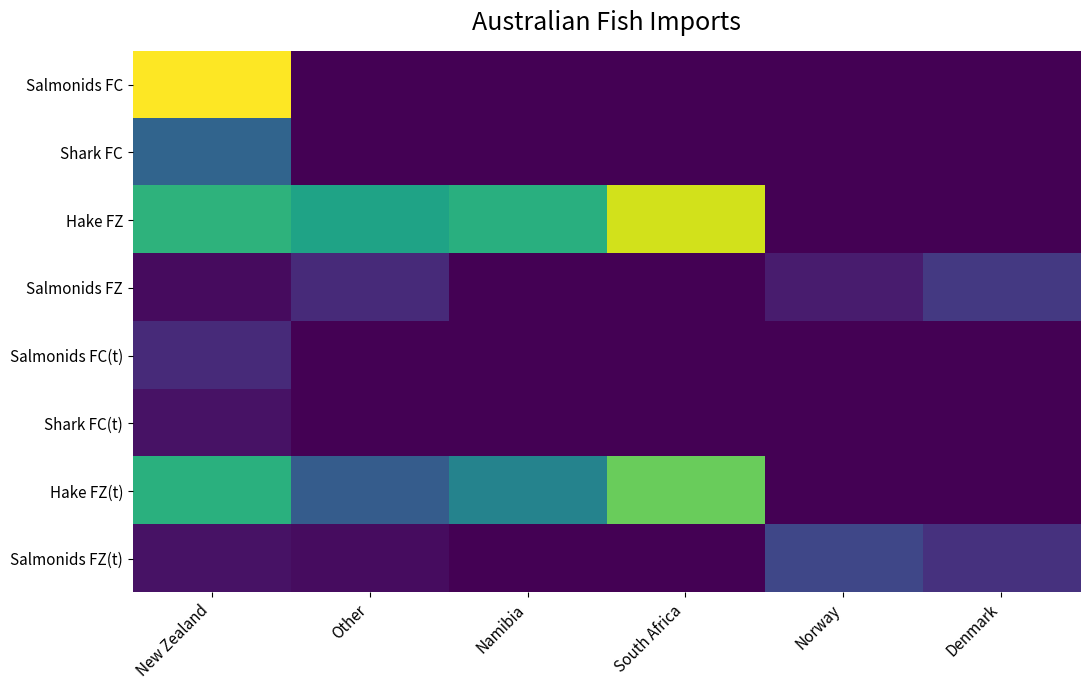

Reading right to left, list all the values displayed in this chart.

Salmonids FC: Denmark=0.0	Norway=0.0	South Africa=0.0	Namibia=0.0	Other=0.0	New Zealand=9774.6
Shark FC: Denmark=0.0	Norway=0.0	South Africa=0.0	Namibia=0.0	Other=26.4	New Zealand=3162.6
Hake FZ: Denmark=0.0	Norway=0.0	South Africa=9087.4	Namibia=6179.0	Other=5651.7	New Zealand=6326.0
Salmonids FZ: Denmark=1637.1	Norway=727.6	South Africa=0.0	Namibia=0.0	Other=1180.8	New Zealand=272.5
Salmonids FC(t): Denmark=0.0	Norway=0.0	South Africa=0.0	Namibia=0.0	Other=0.0	New Zealand=1171.1
Shark FC(t): Denmark=0.0	Norway=0.0	South Africa=0.0	Namibia=0.0	Other=3.5	New Zealand=464.9
Hake FZ(t): Denmark=0.0	Norway=0.0	South Africa=7541.0	Namibia=4357.4	Other=2843.0	New Zealand=6188.7
Salmonids FZ(t): Denmark=1391.4	Norway=2071.0	South Africa=0.0	Namibia=0.0	Other=317.2	New Zealand=465.2